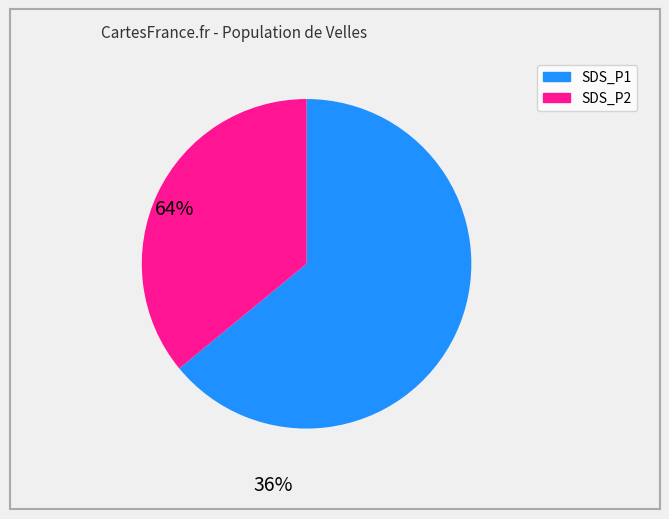

Does any single category account for the majority?

Yes